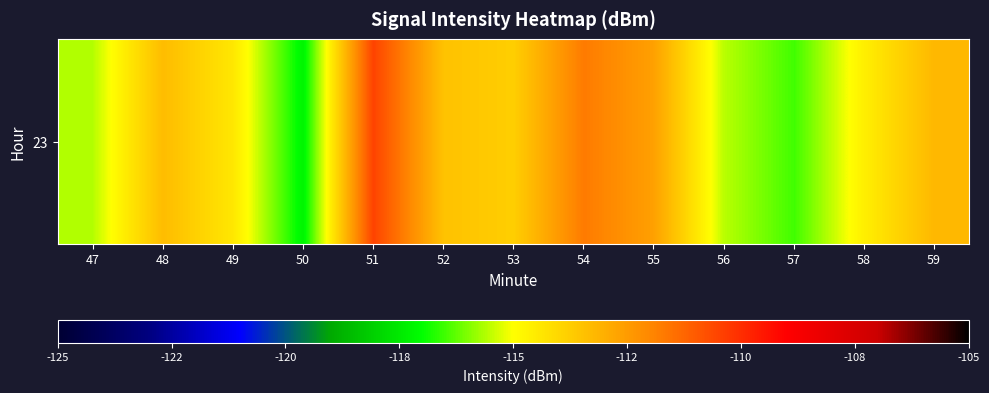

Reading right to left, extract all data points from this chart.

59=-113.2	58=-114.6	57=-116.5	56=-115.5	55=-112.6	54=-111.7	53=-113.8	52=-113.5	51=-110.5	50=-117.2	49=-114.4	48=-113.3	47=-115.6